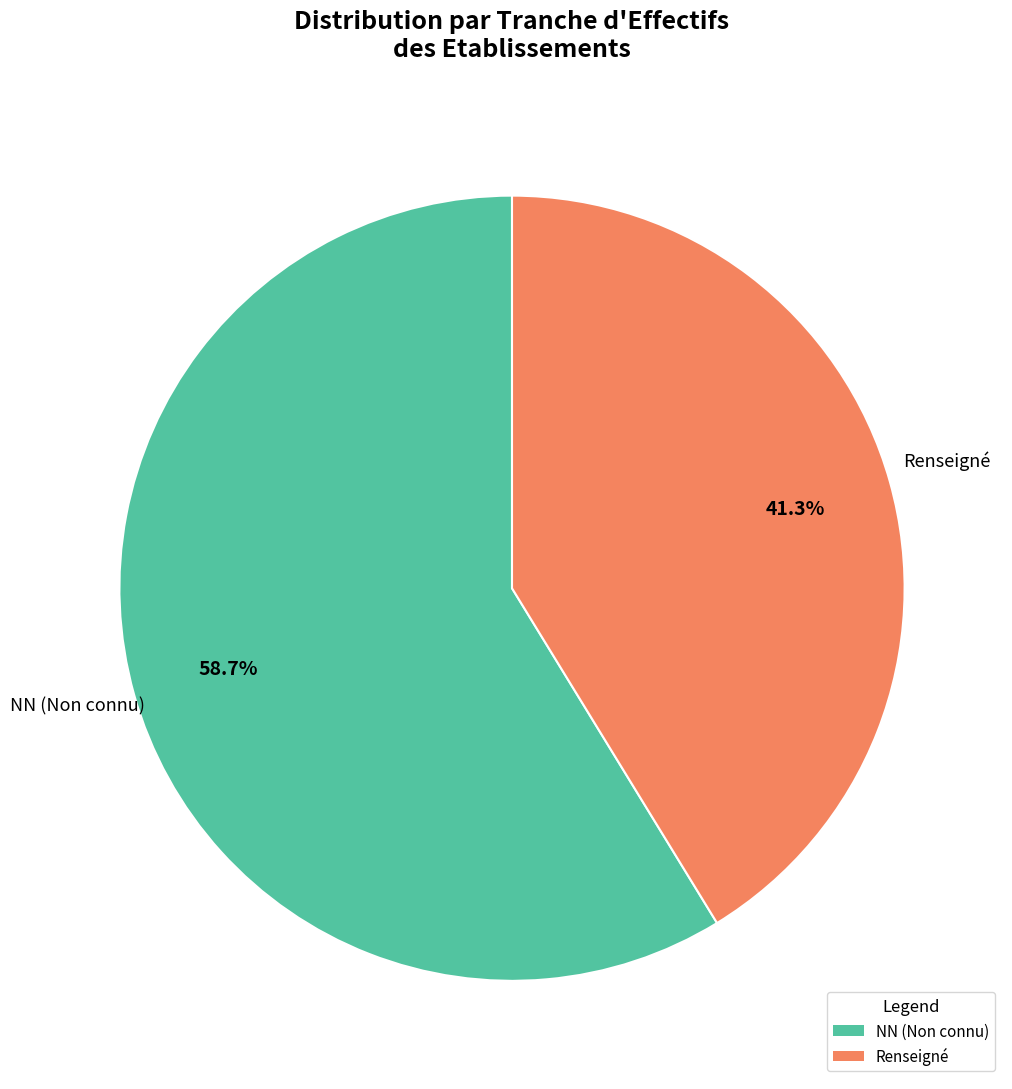

Rank the categories by value from lowest to highest.

Renseigné, NN (Non connu)